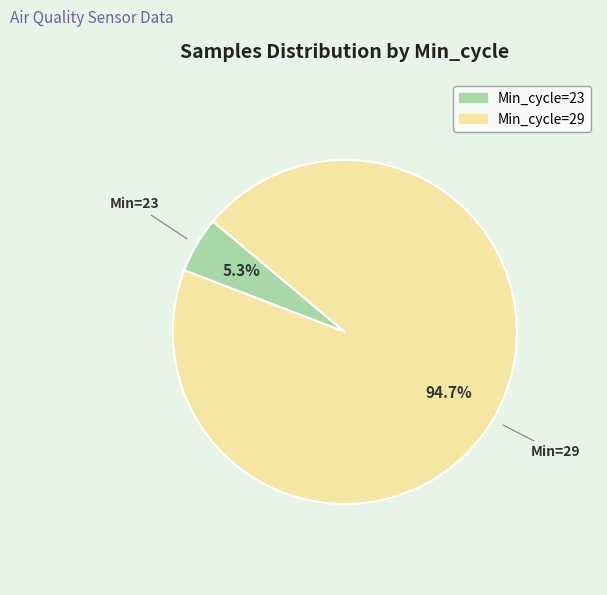

Is there any slice that represents more than half of the pie?

Yes